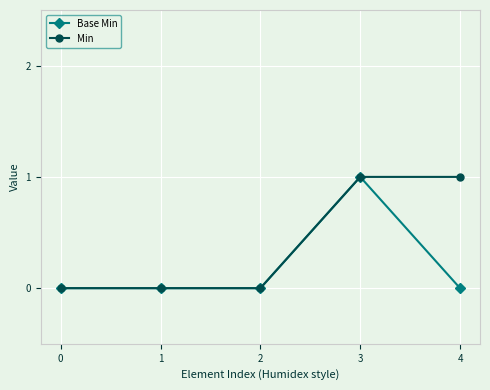

The value of Min at 4 is 0. True or false?

False